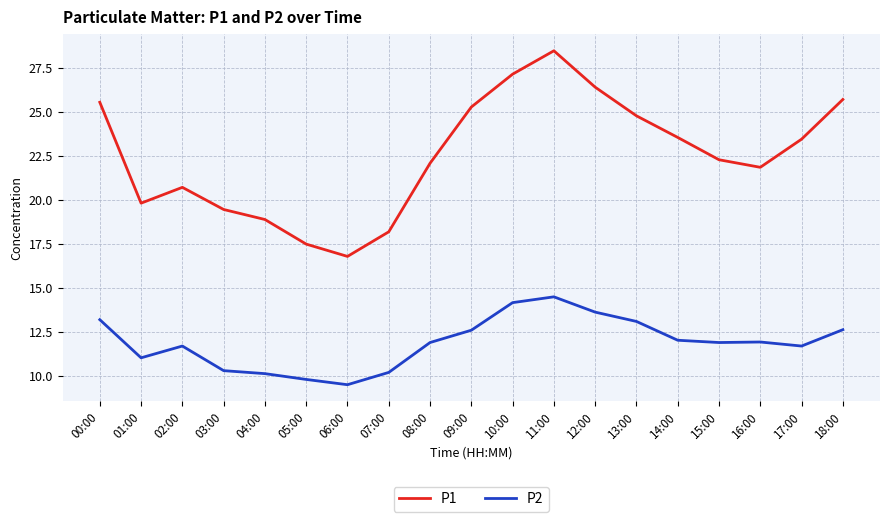

In P2, how many points are lower than both neighbors (excluding endpoints)?

4